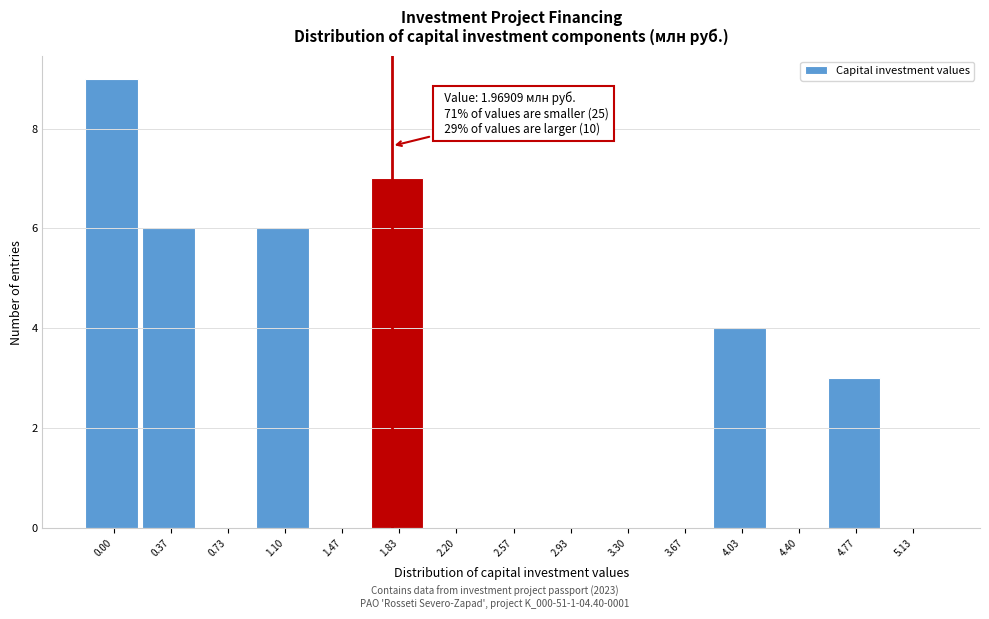

Reading left to right, what are all the values shown in this chart?

0.00=9	0.37=6	0.73=0	1.10=6	1.47=0	1.83=7	2.20=0	2.57=0	2.93=0	3.30=0	3.67=0	4.03=4	4.40=0	4.77=3	5.13=0